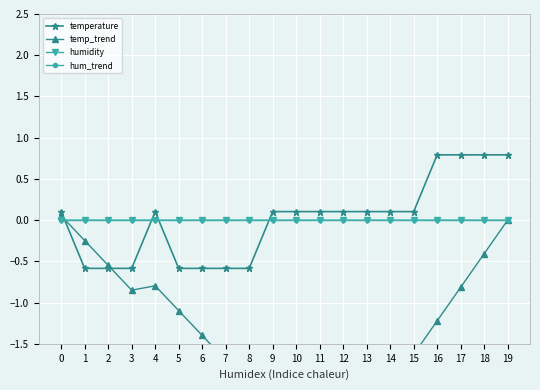

What is the value of the temp_trend point at the 6th from the left?

-1.1